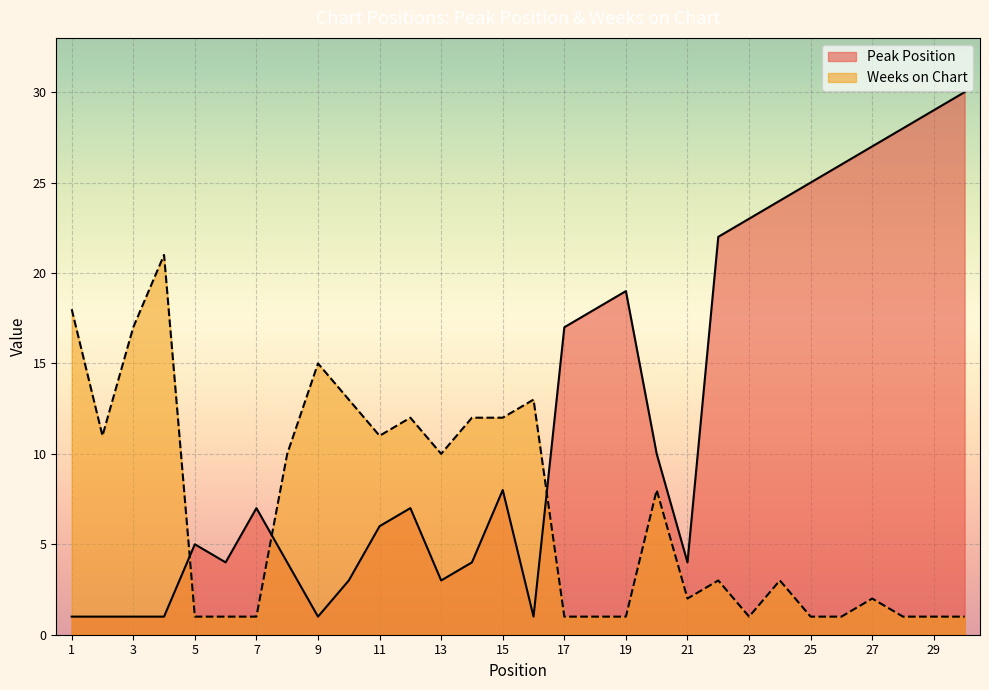

True or false: Weeks on Chart and Peak Position intersect in this chart.

True